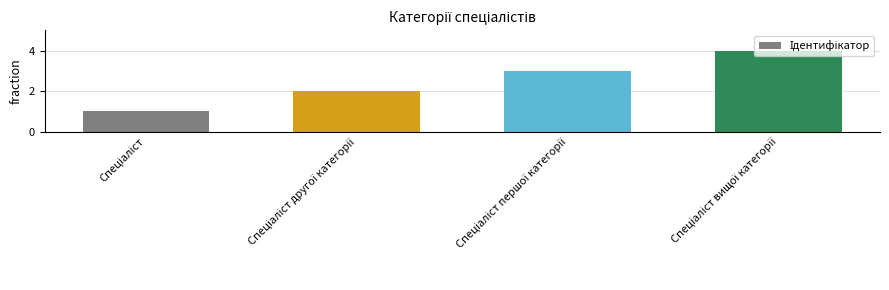

Reading right to left, what are all the values shown in this chart?

4	3	2	1